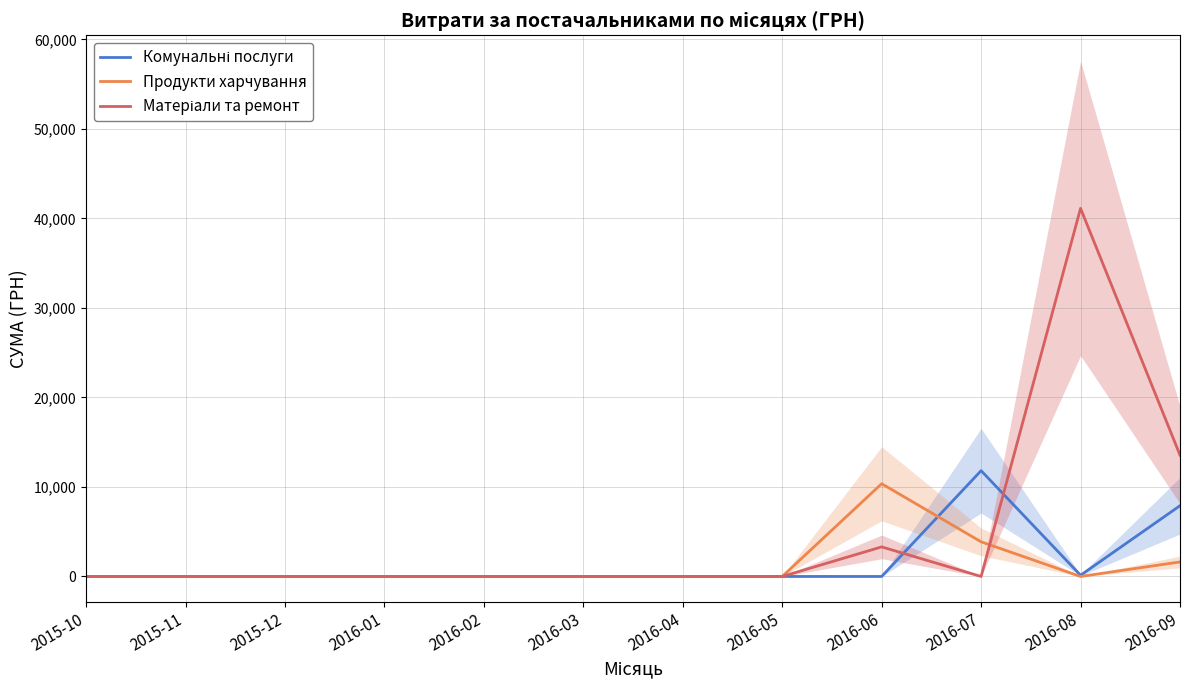

Which series has the largest range (max minus min)?

Матеріали та ремонт